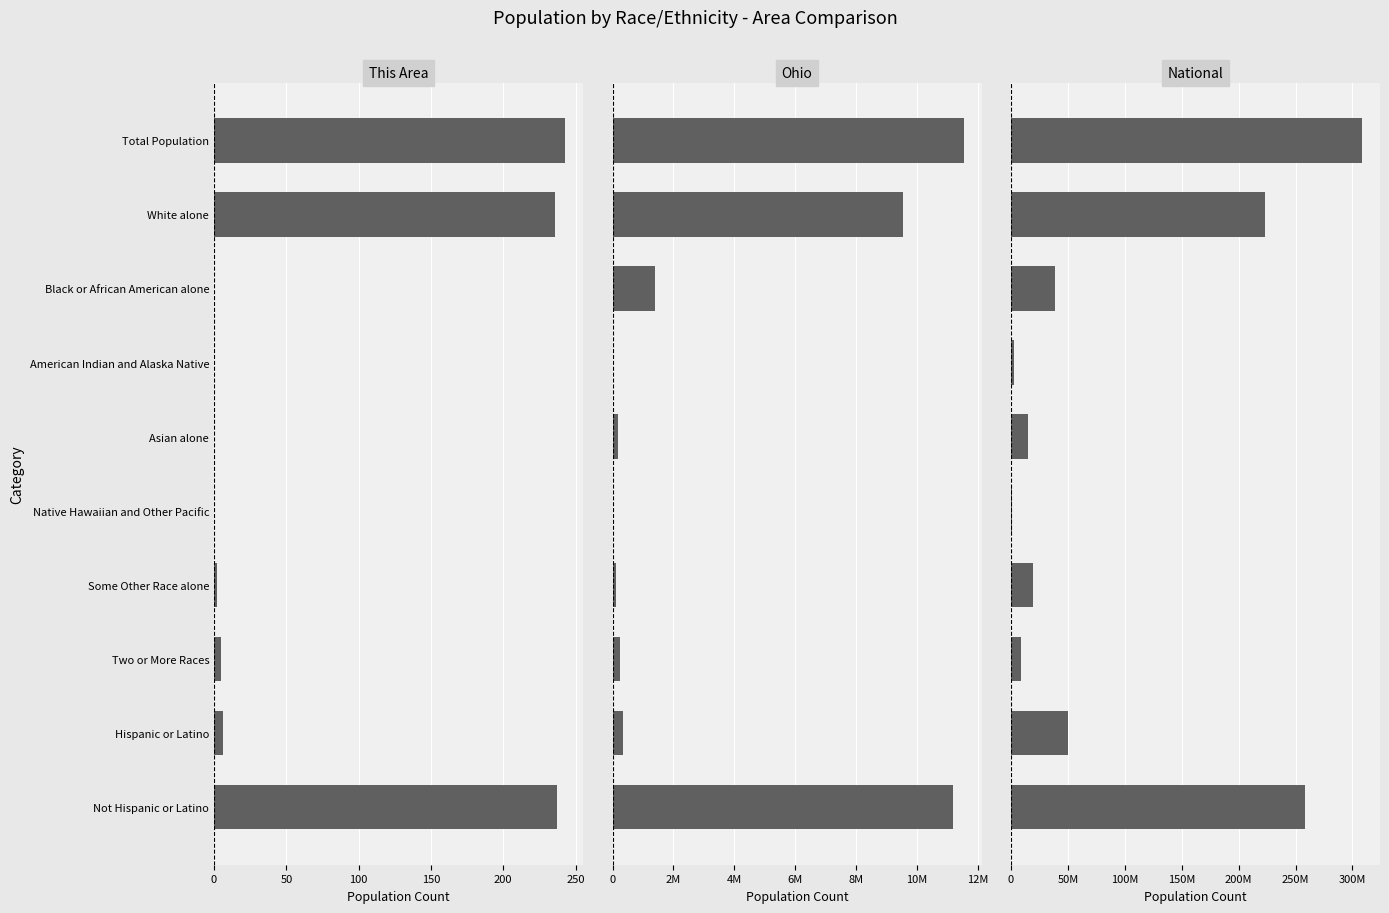

What position from the right is 0?

10